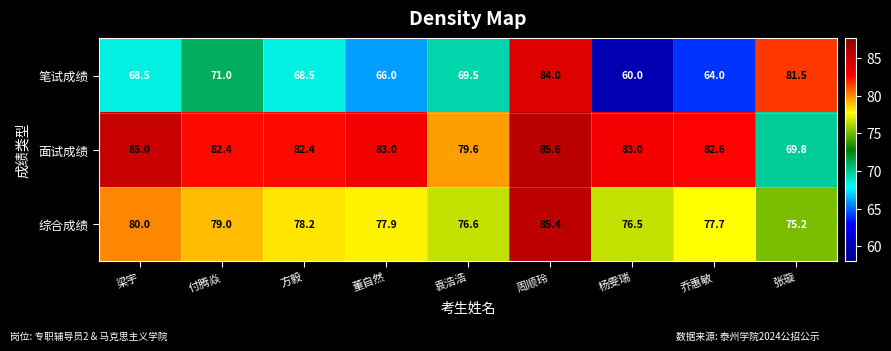

At which label does 面试成绩 first exceed 82?

梁宇